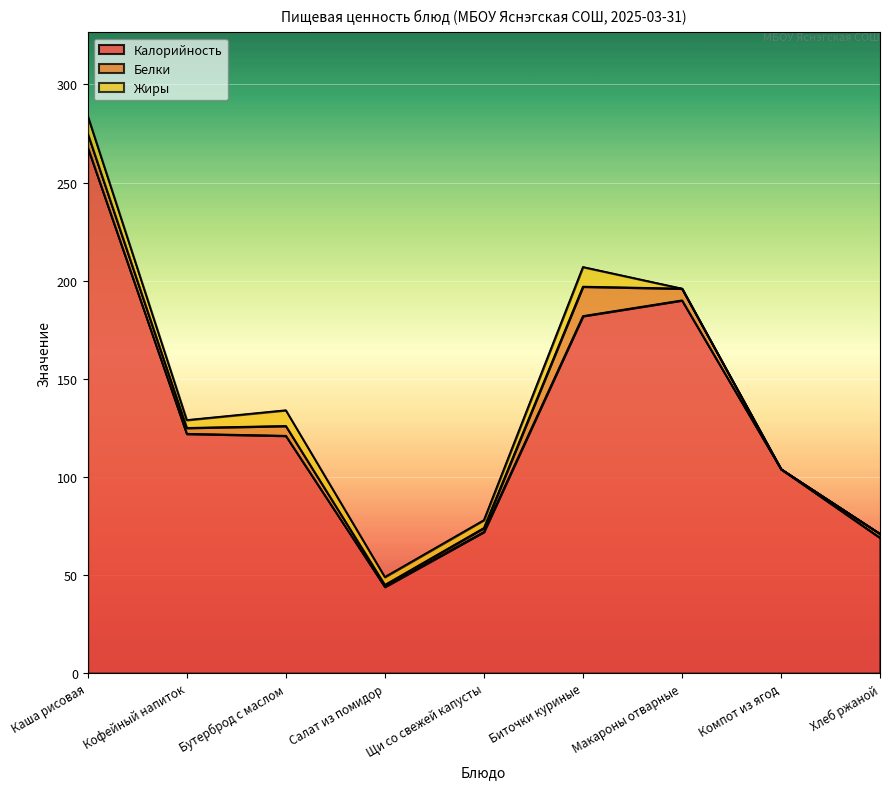

Between Салат из помидор and Компот из ягод, which is larger?

Компот из ягод